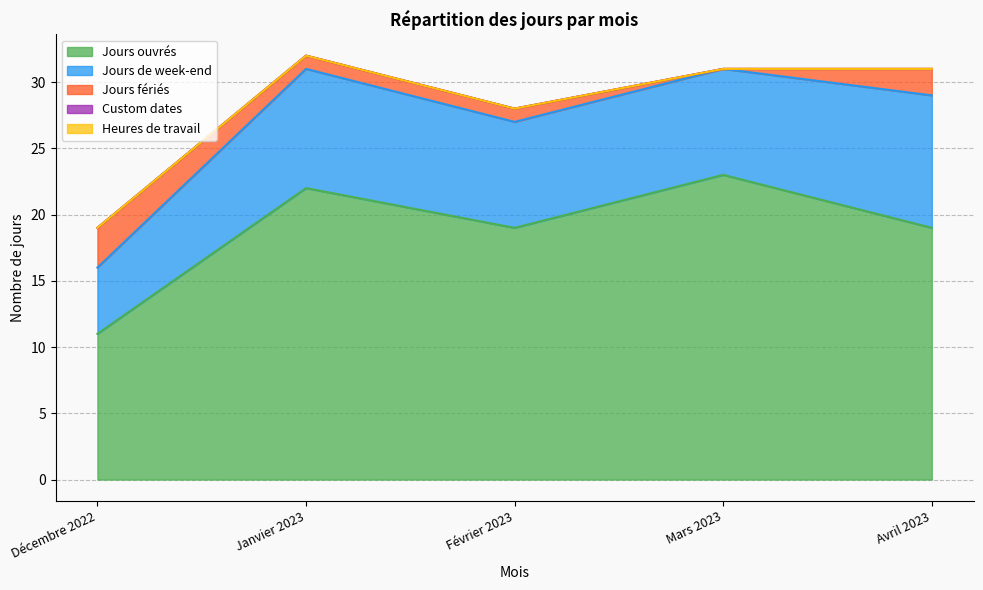

What is the spread (max minus min) of values at Février 2023?

19